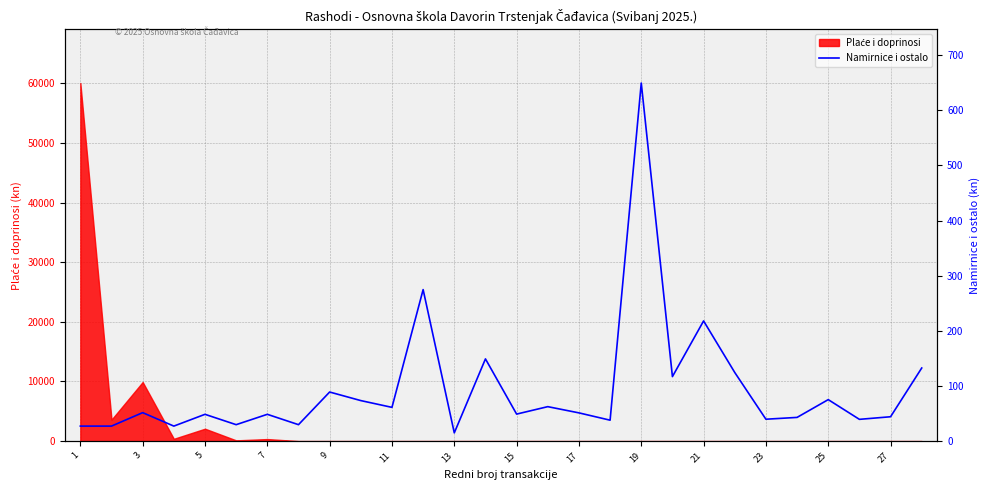

What is the difference between the values at 11 and 24?

45.4